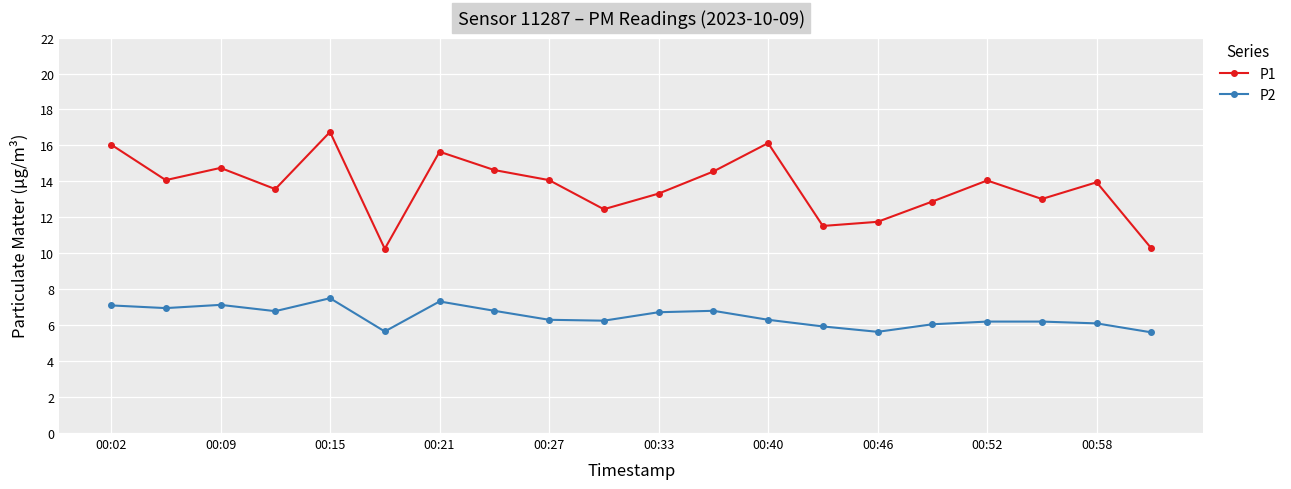

What is the highest value of the P1 series?

16.8